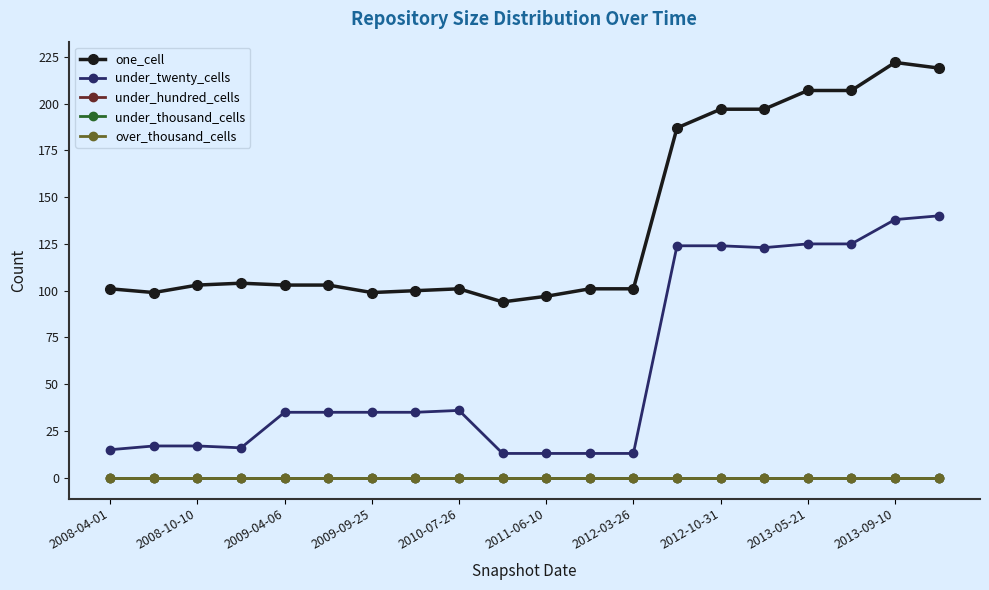

Does the chart have visible grid lines?

No